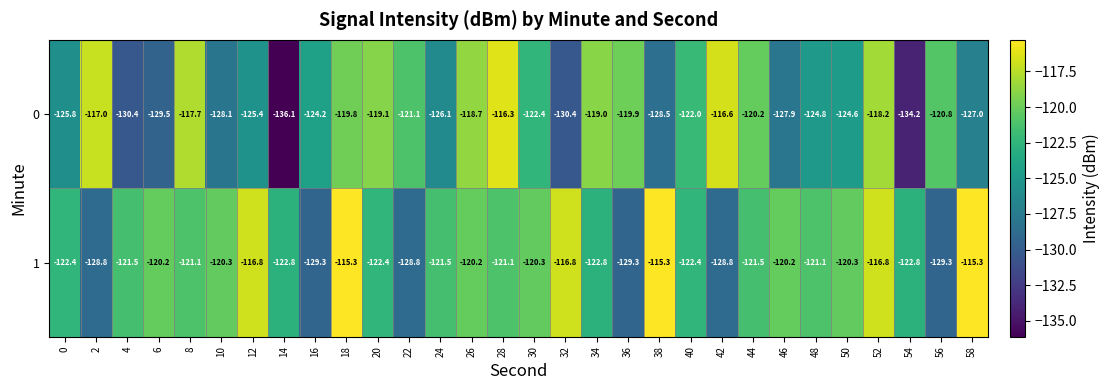

Rank the series at 26 from lowest to highest value.

1, 0